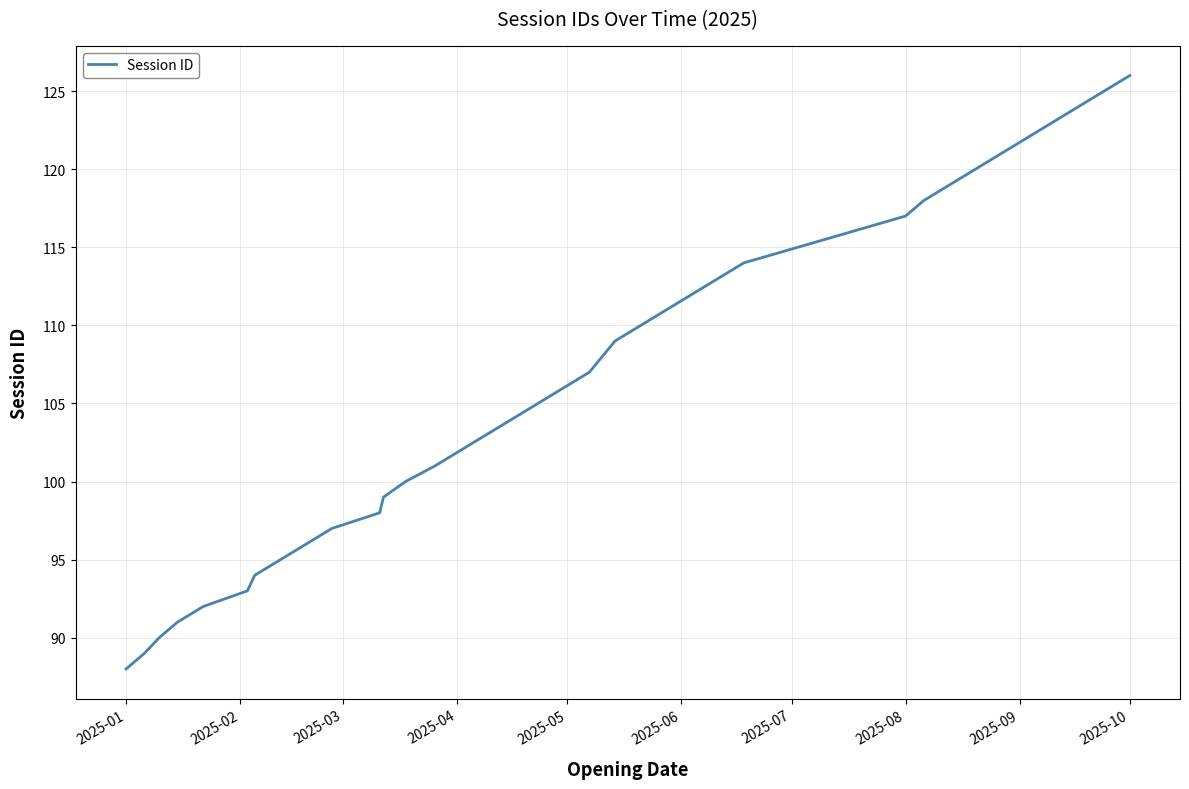

What is the difference between the maximum and minimum values?

38